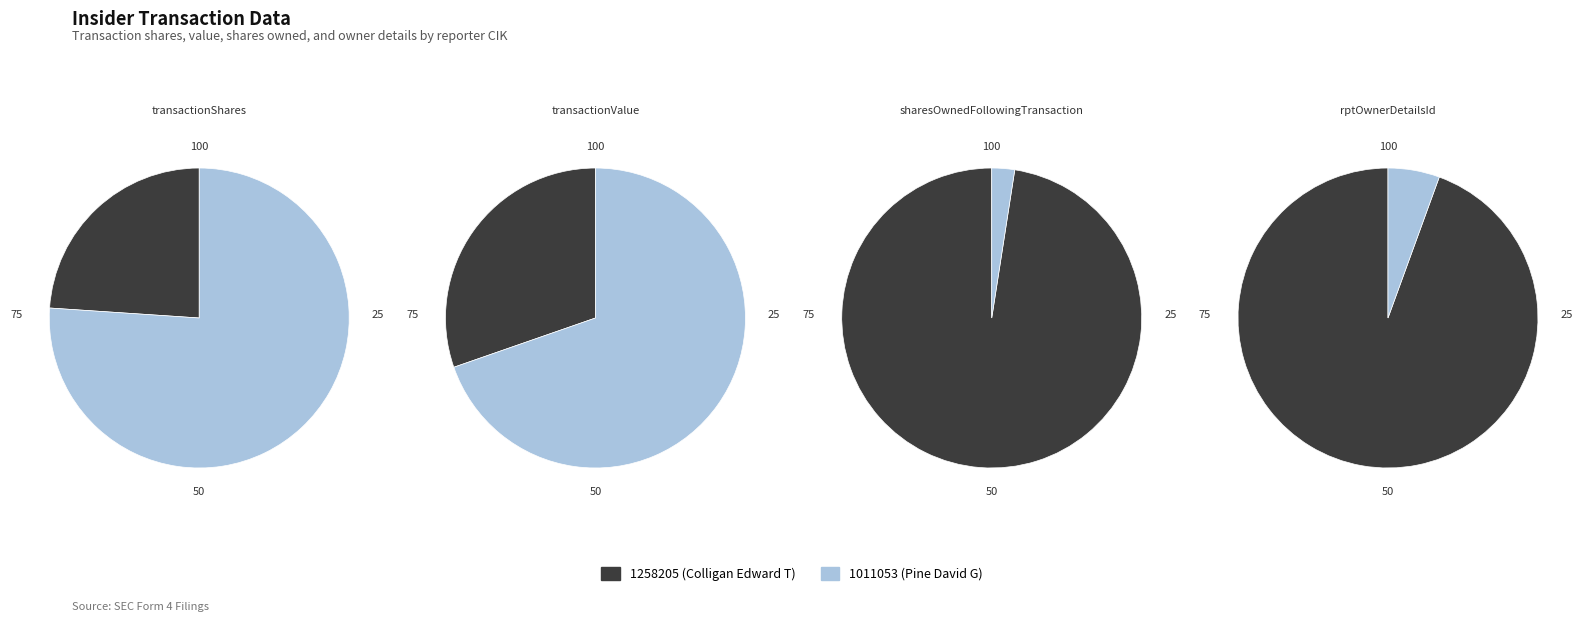

Which slice is the largest?

1258205